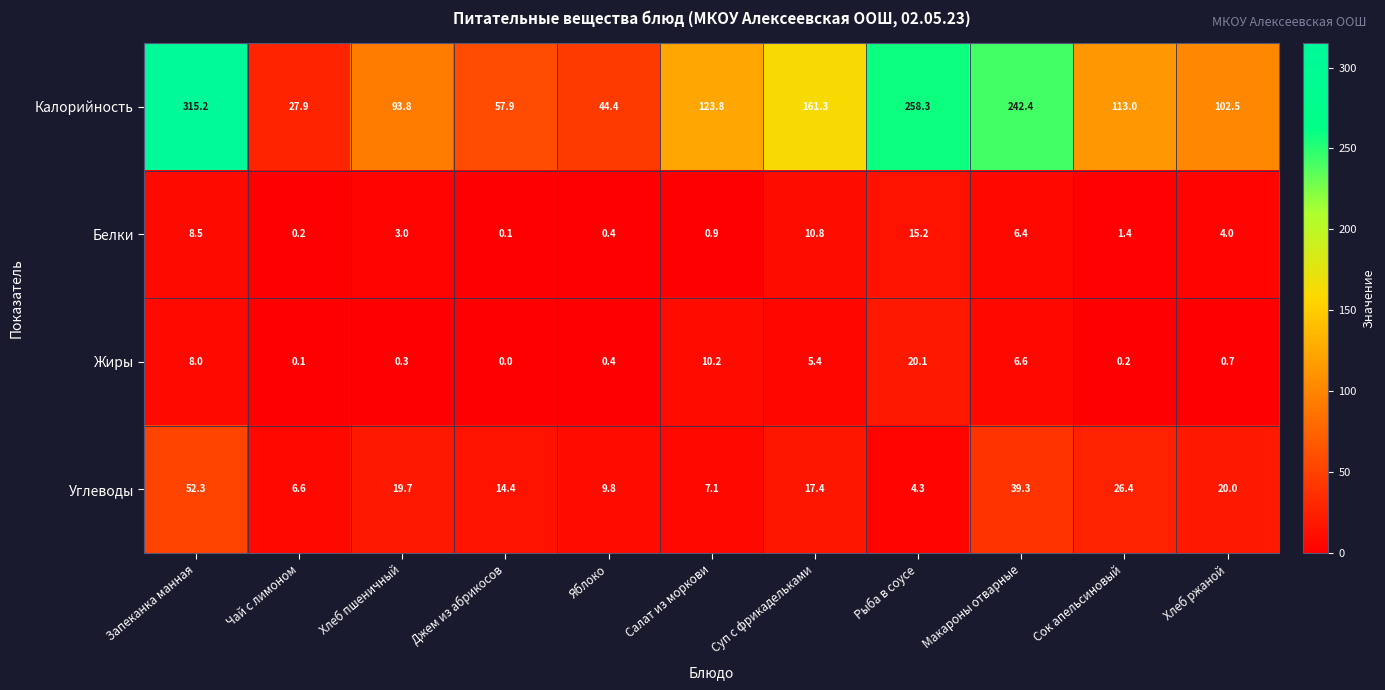

List the series in order of their peak value, highest first.

Калорийность, Углеводы, Жиры, Белки